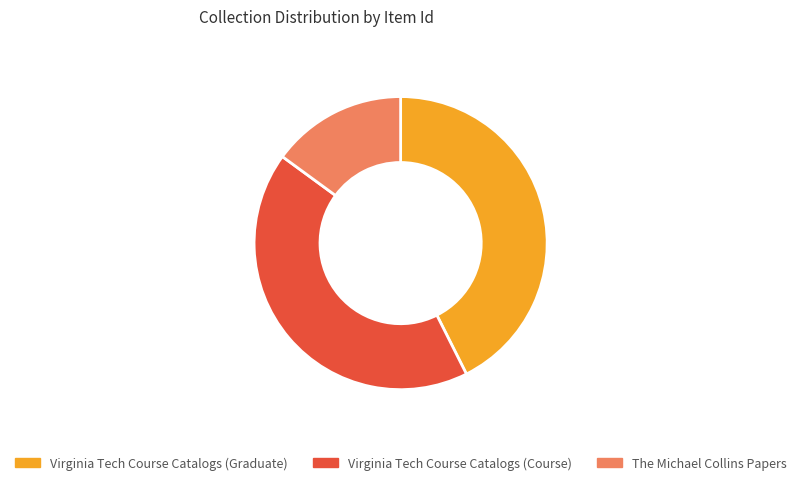

The The Michael Collins Papers slice represents 15% of the pie. True or false?

True